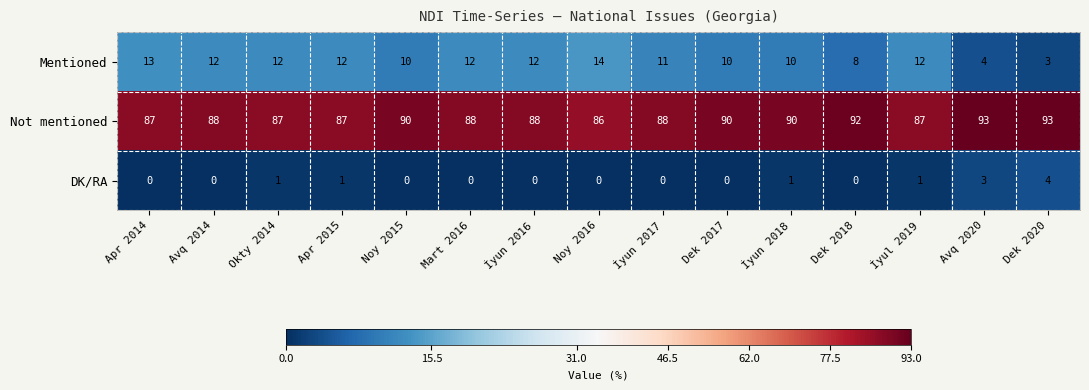

What is the sum of all Not mentioned values?

1334